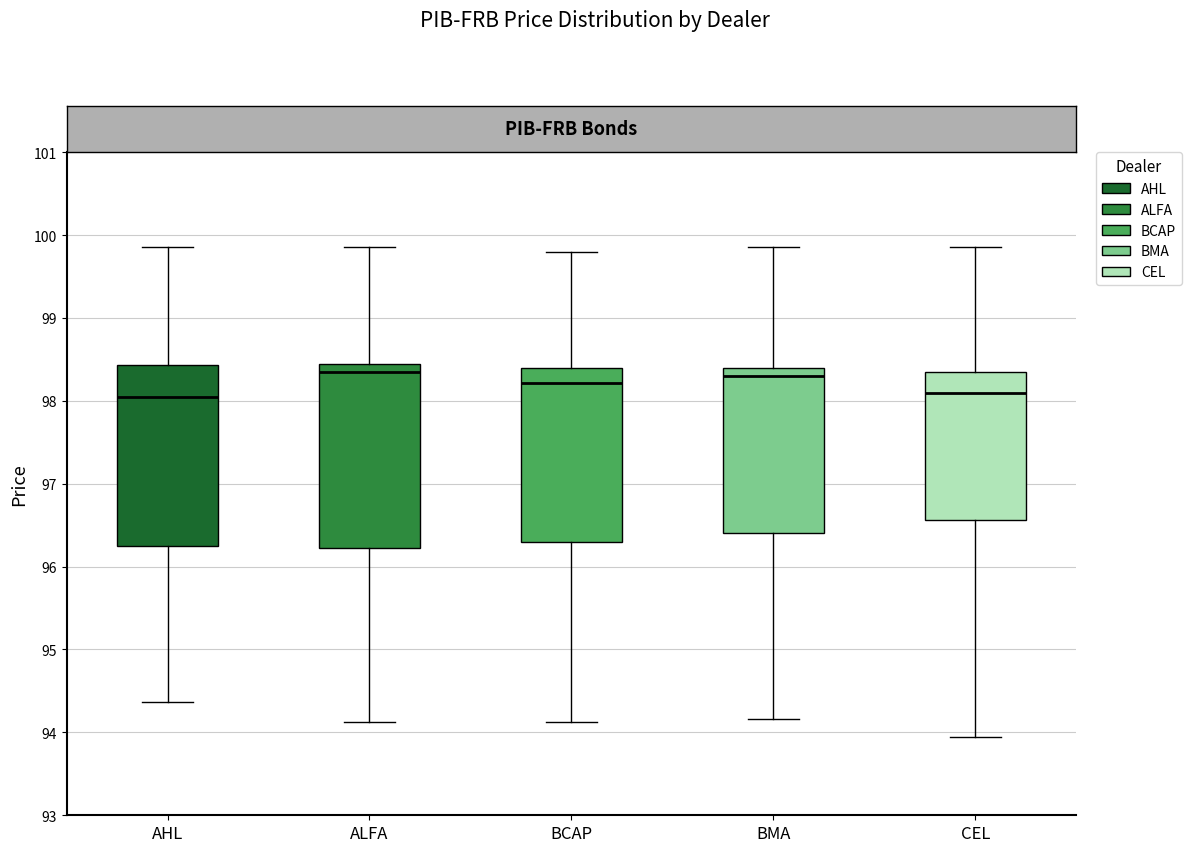

Reading left to right, transcribe this box plot: for each box, give where its median line is, the range the box spans, and where its two whiskers end, as read against the y-axis. The values are not printed on the chart, so give them approximately, as read against the axis.

AHL: median 98.1, box 96.2 to 98.4, whiskers 94.4 to 99.9
ALFA: median 98.4 (just below the box's upper edge), box 96.2 to 98.4, whiskers 94.1 to 99.9
BCAP: median 98.2, box 96.3 to 98.4, whiskers 94.1 to 99.8
BMA: median 98.3, box 96.4 to 98.4, whiskers 94.2 to 99.9
CEL: median 98.1, box 96.6 to 98.4, whiskers 94.0 to 99.9